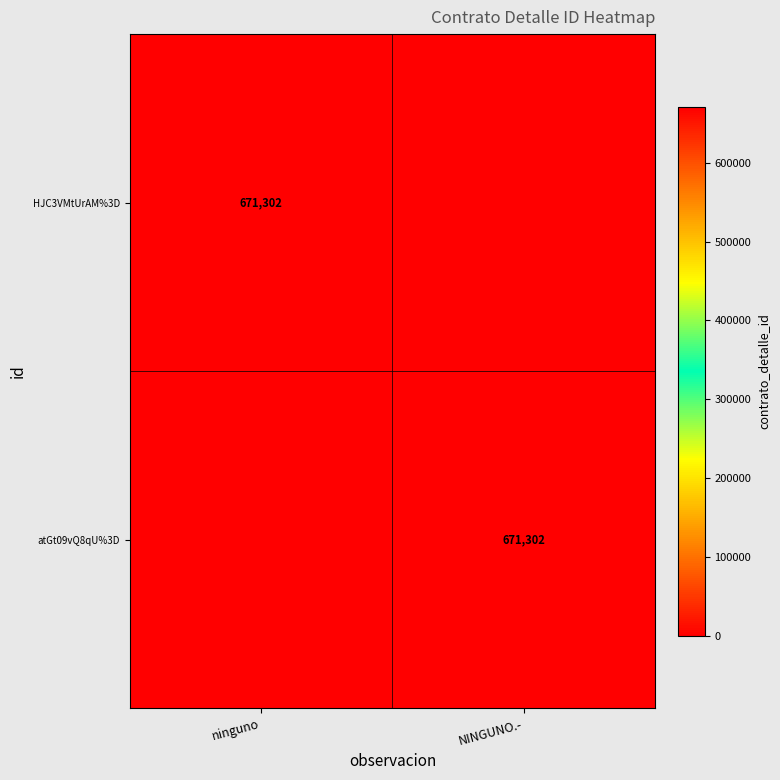

Is it true that atGt09vQ8qU%3D equals 671302 at NINGUNO.-?

True